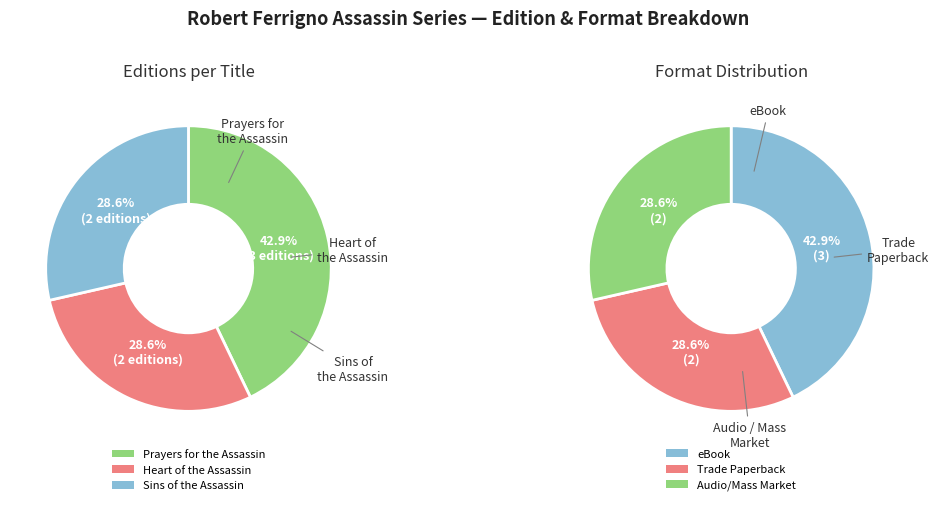

To the nearest percent, what is the average slice percentage?

33%